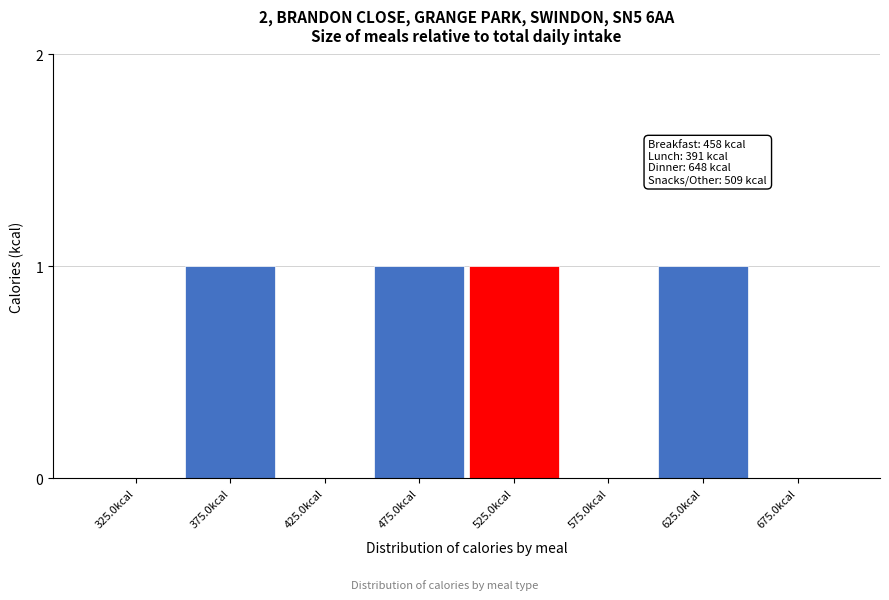

Reading right to left, list all the values displayed in this chart.

675.0kcal=0	625.0kcal=1	575.0kcal=0	525.0kcal=1	475.0kcal=1	425.0kcal=0	375.0kcal=1	325.0kcal=0